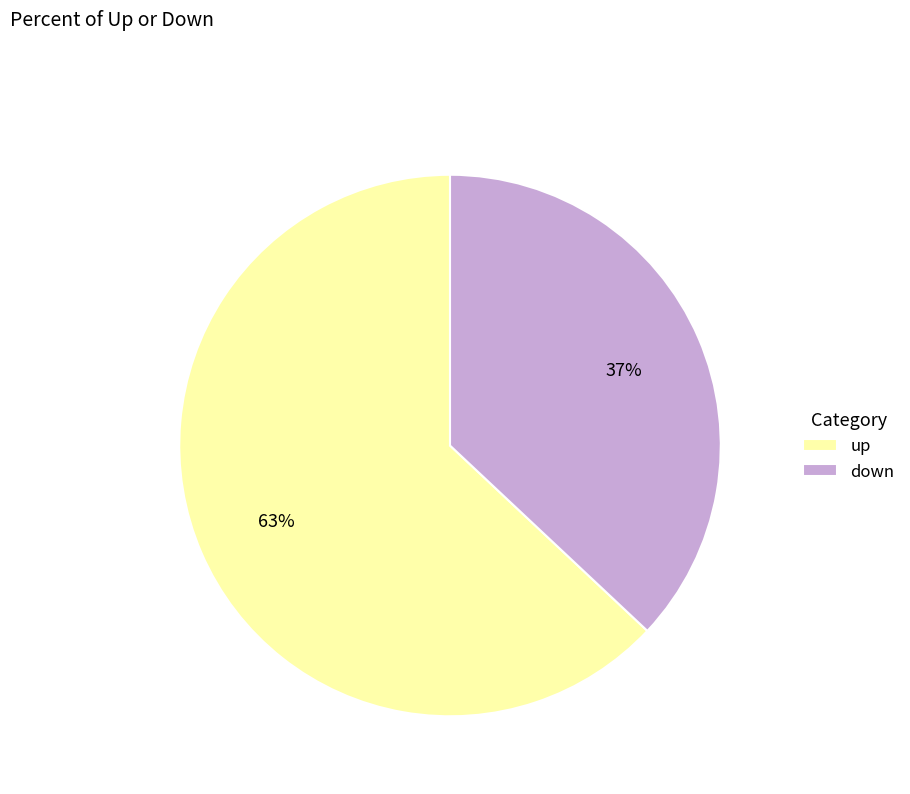

Is it true that down is 49% of the pie?

False